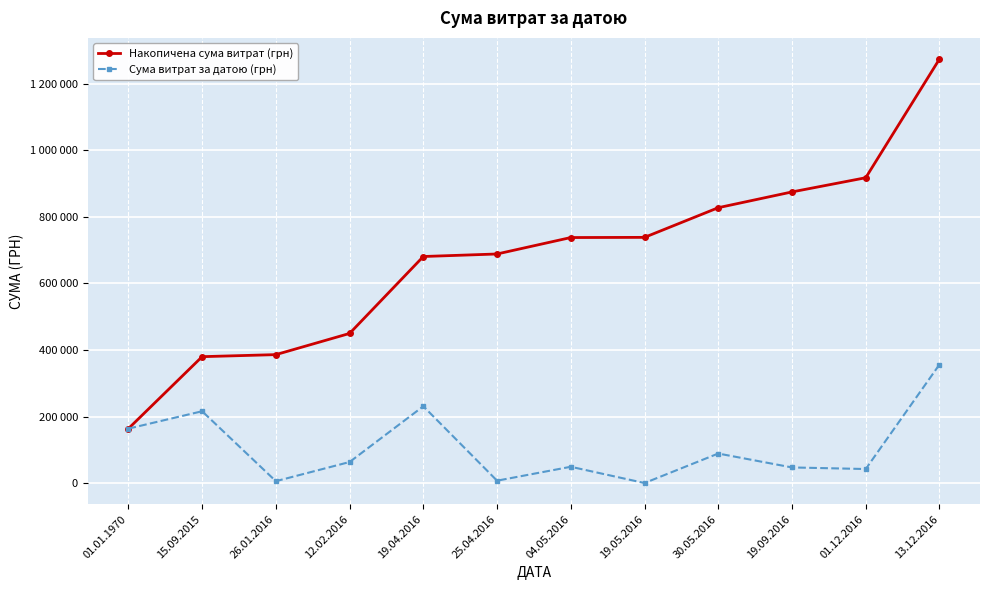

True or false: Сума витрат за датою (грн) has more than 1 interior local peaks.

True